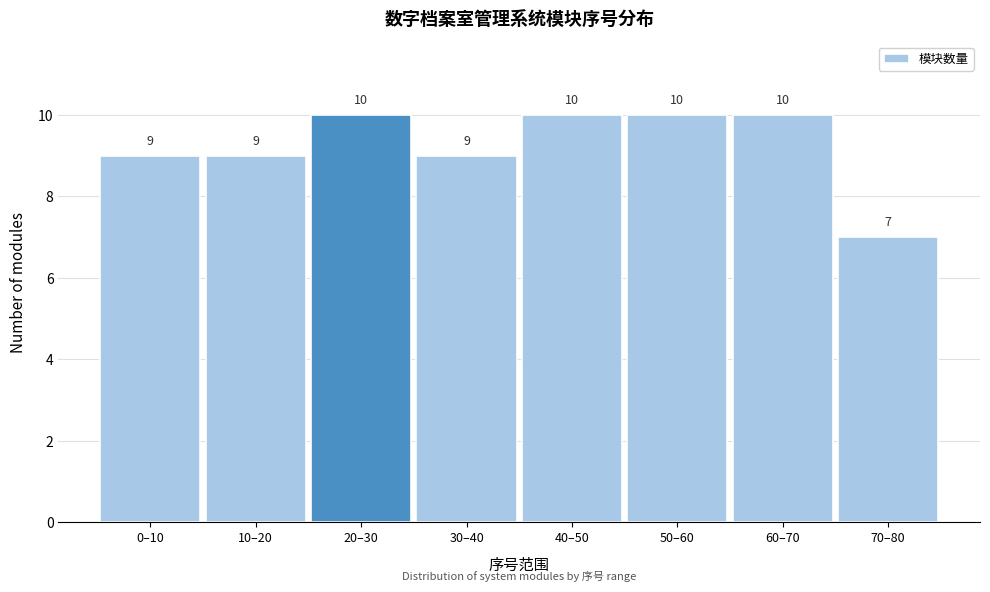

Reading left to right, transcribe all the data shown in this chart.

9	9	10	9	10	10	10	7